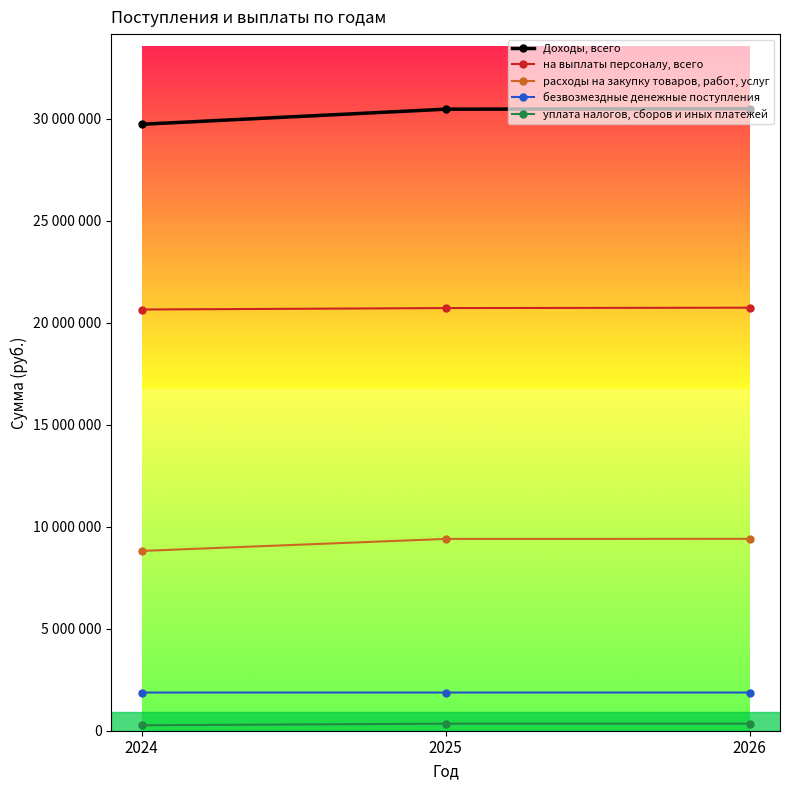

Is this an area chart (filled region under the line)?

No